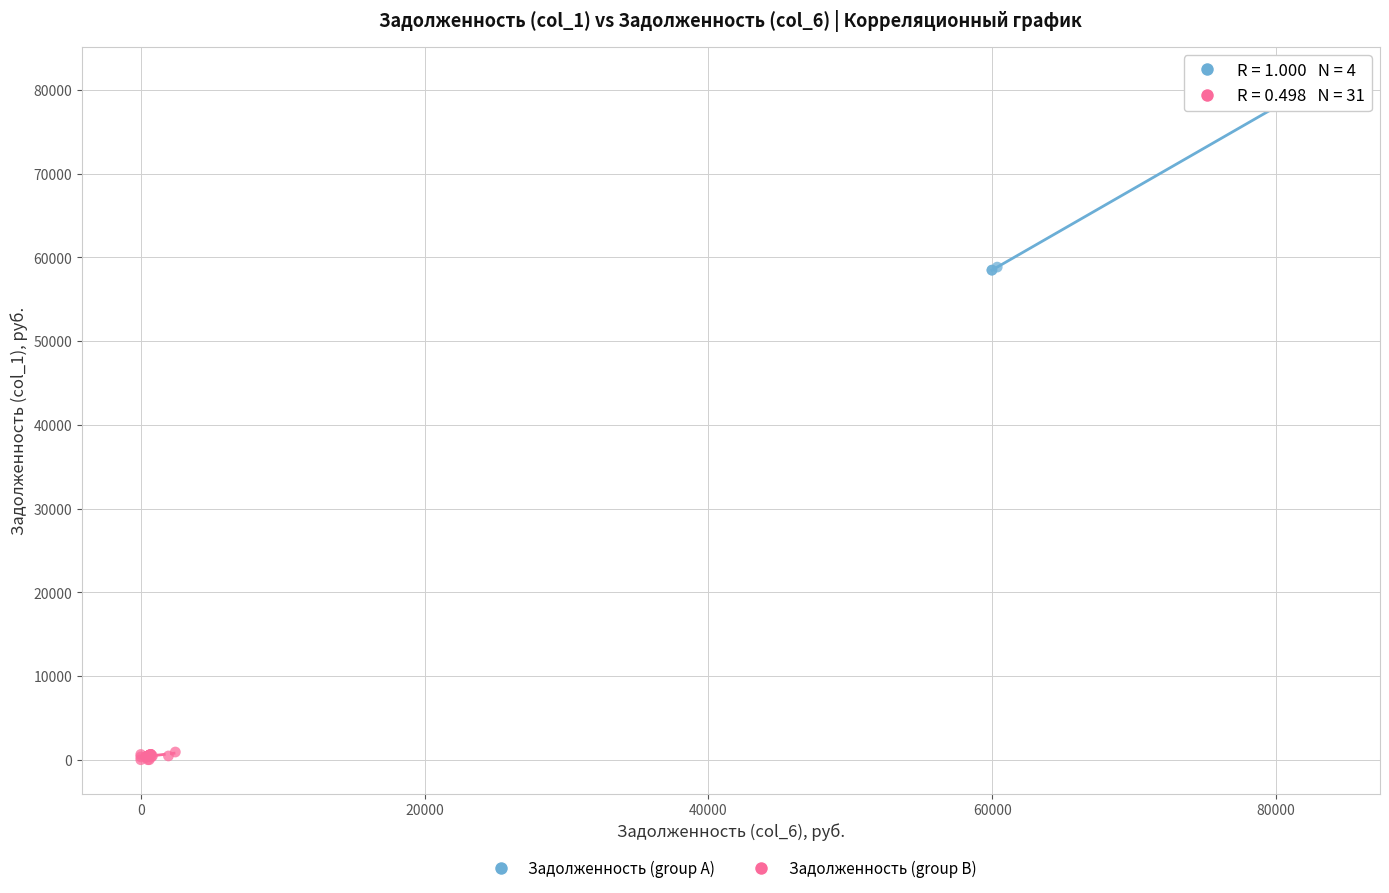

Which series contains the lowest Y value?

Задолженность (group B)